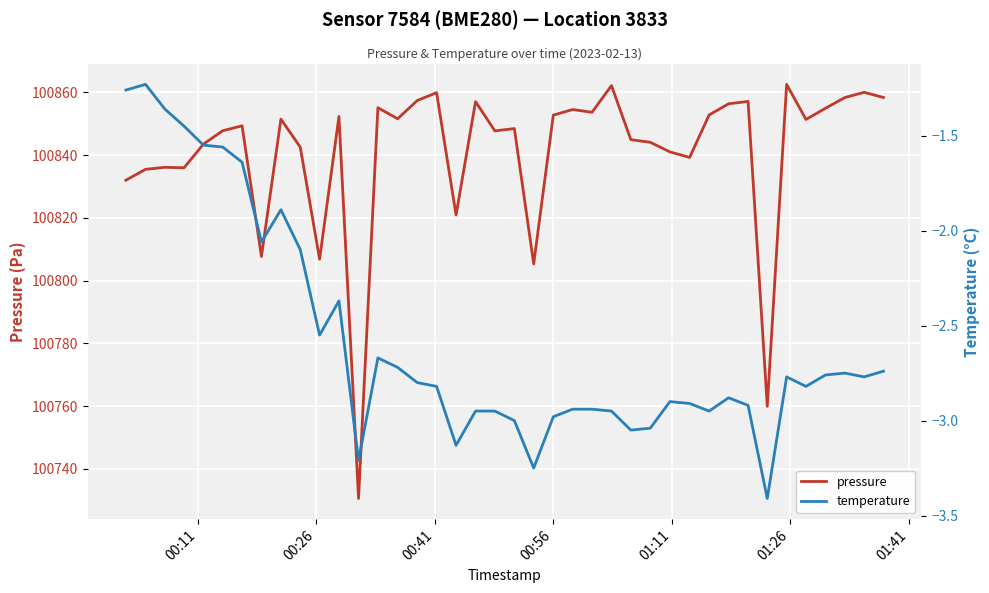

What are all the series names shown in the legend?

pressure, temperature